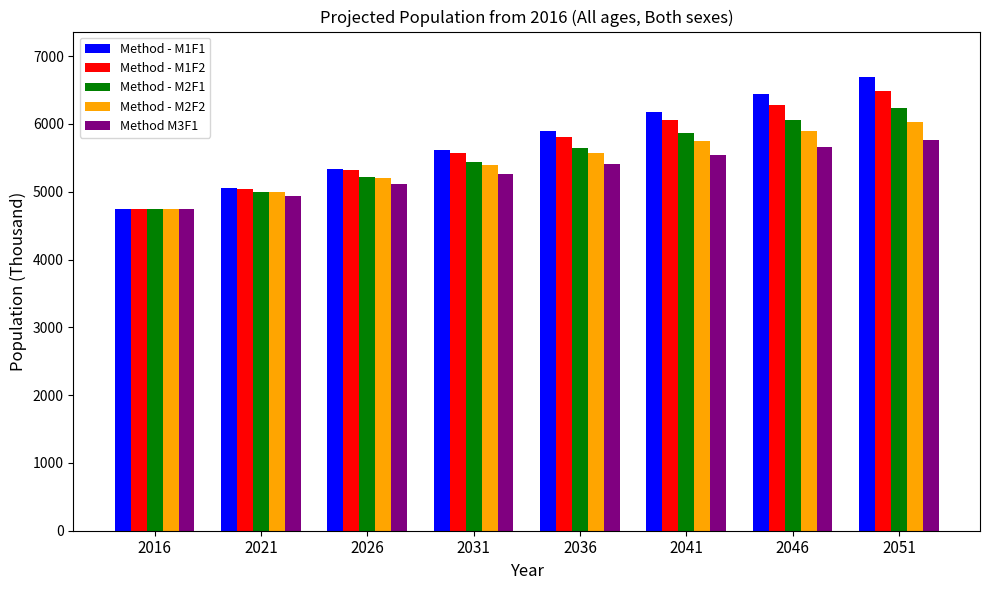

What is the total value across all series at 2051?

31195.5